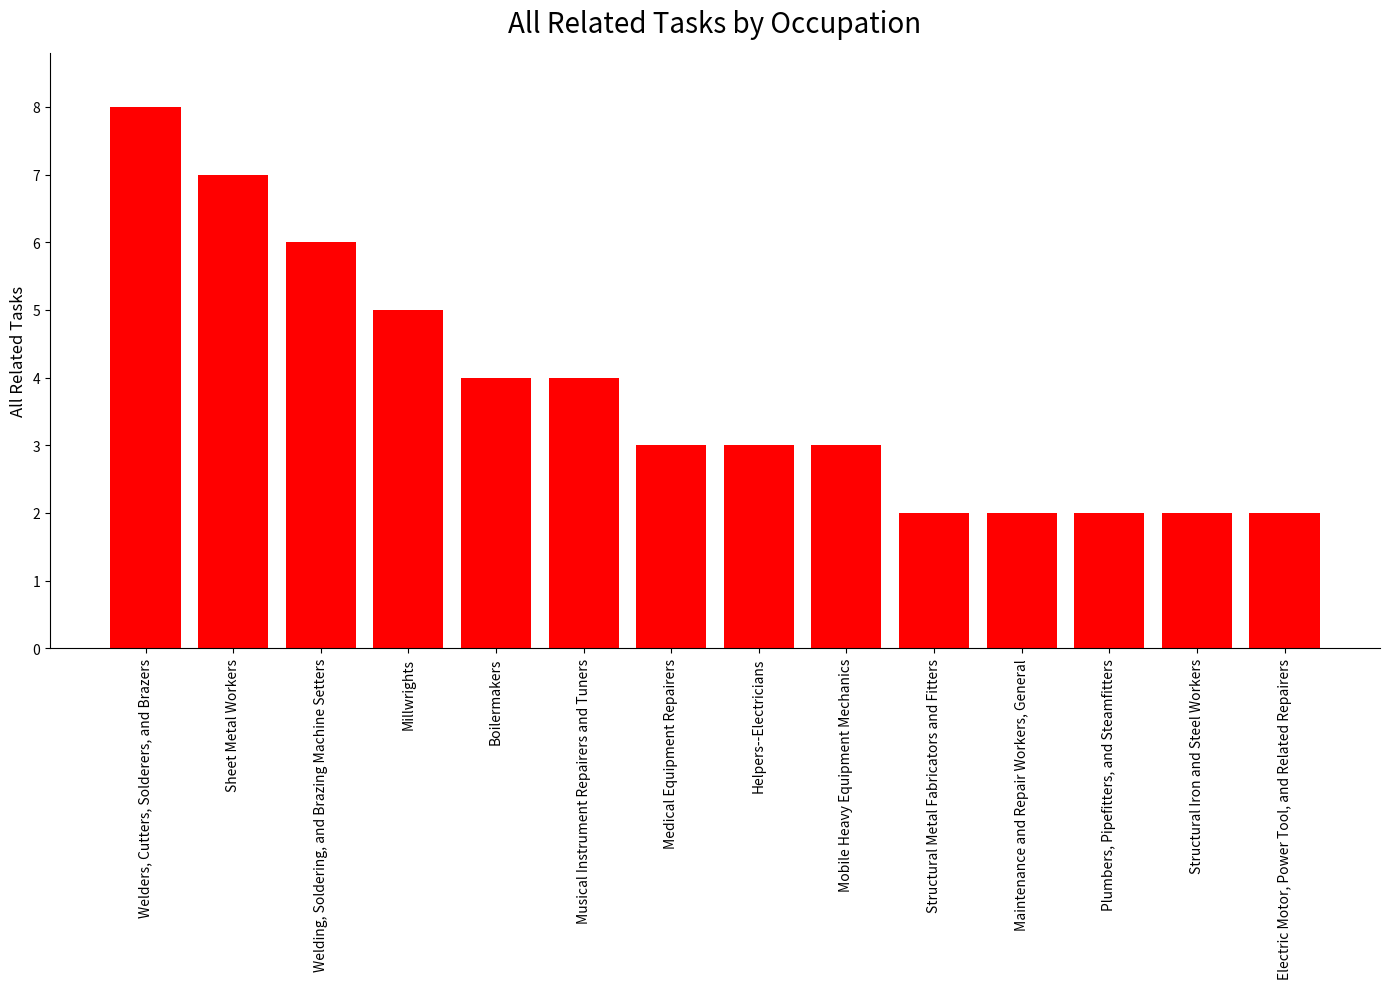

How many series are shown in this chart?

1